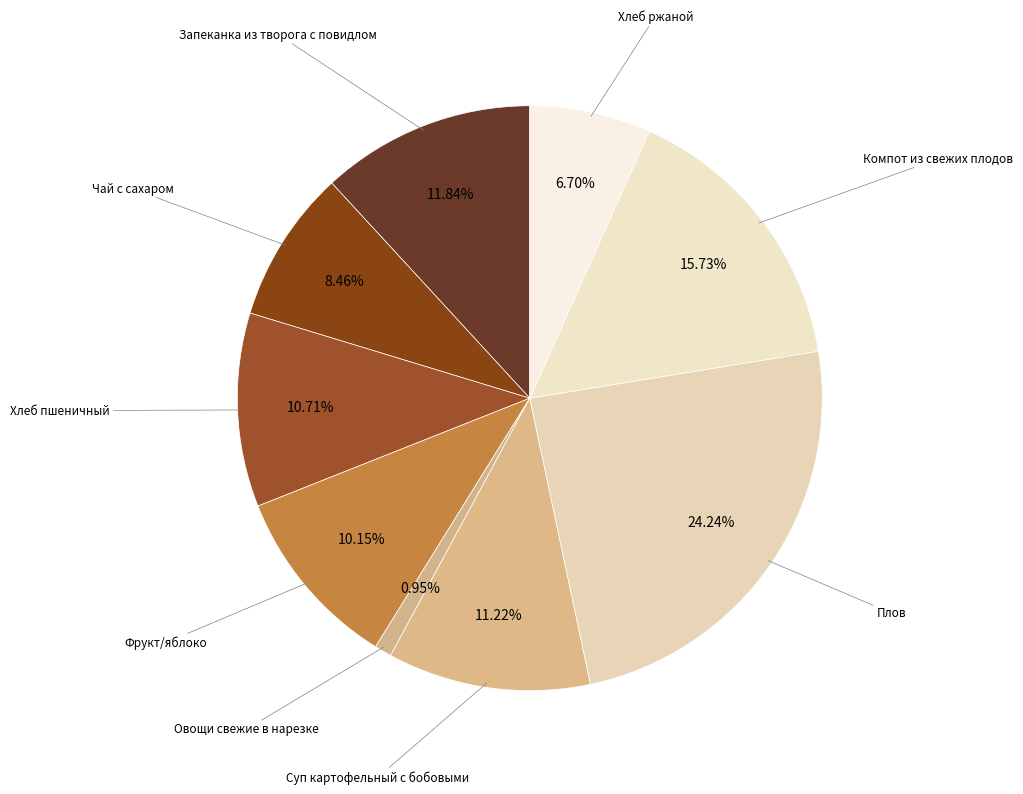

Combined, do Плов and Чай с сахаром account for over 50%?

No